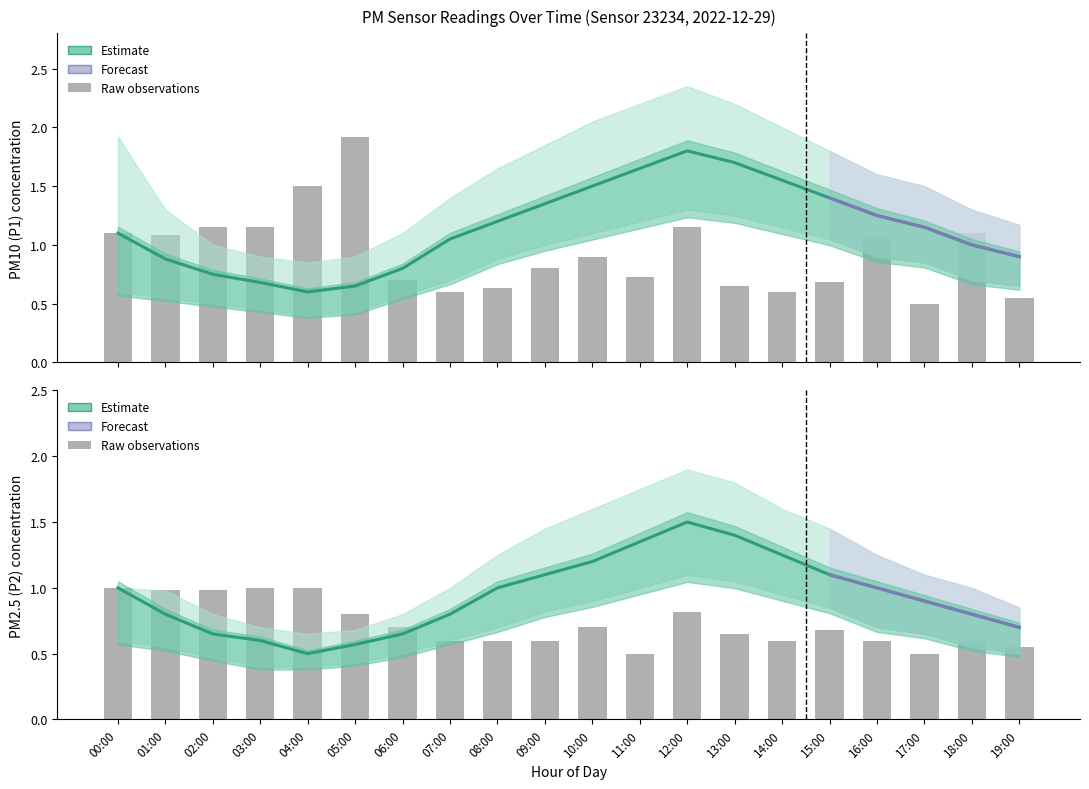

Is the value of P2_raw at 01:00 greater than the value of P1_raw at 12:00?

No